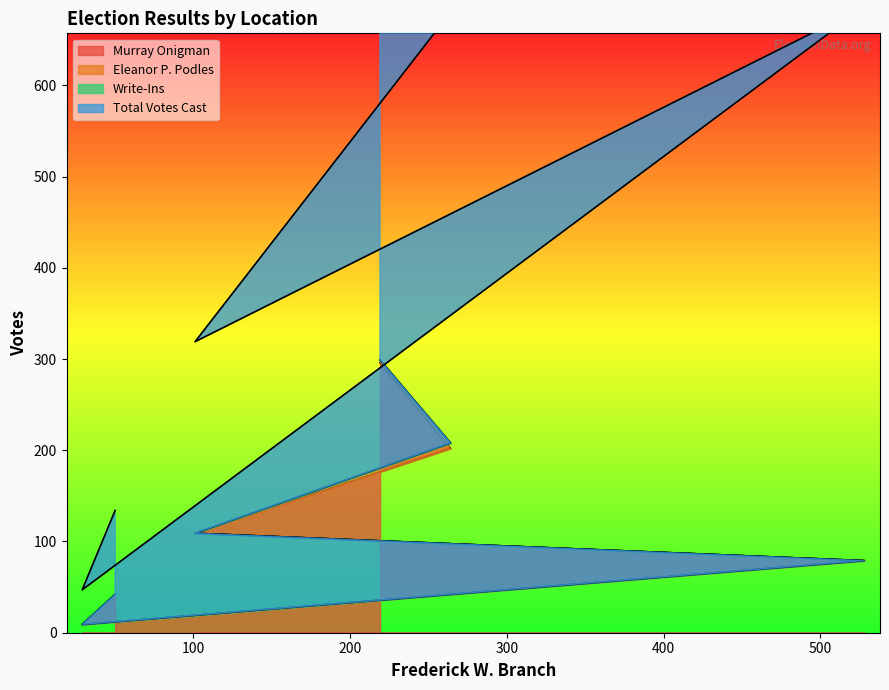

At 29, list the series in order from smallest to largest.

Eleanor P. Podles, Write-Ins, Murray Onigman, Total Votes Cast